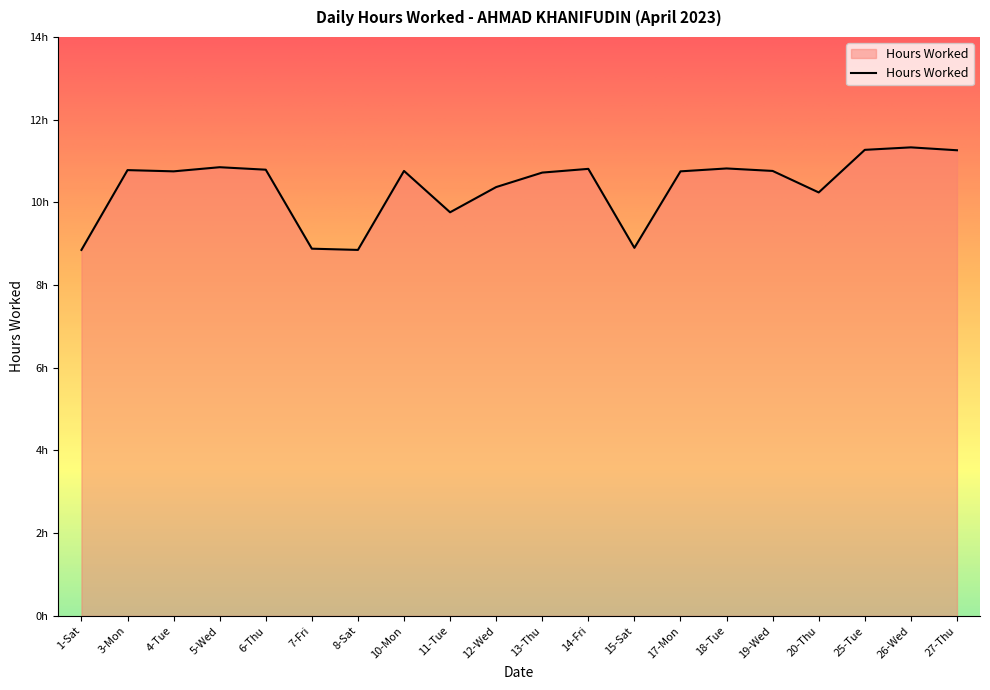

How many interior local peaks (higher than both neighbors) does the data have?

6